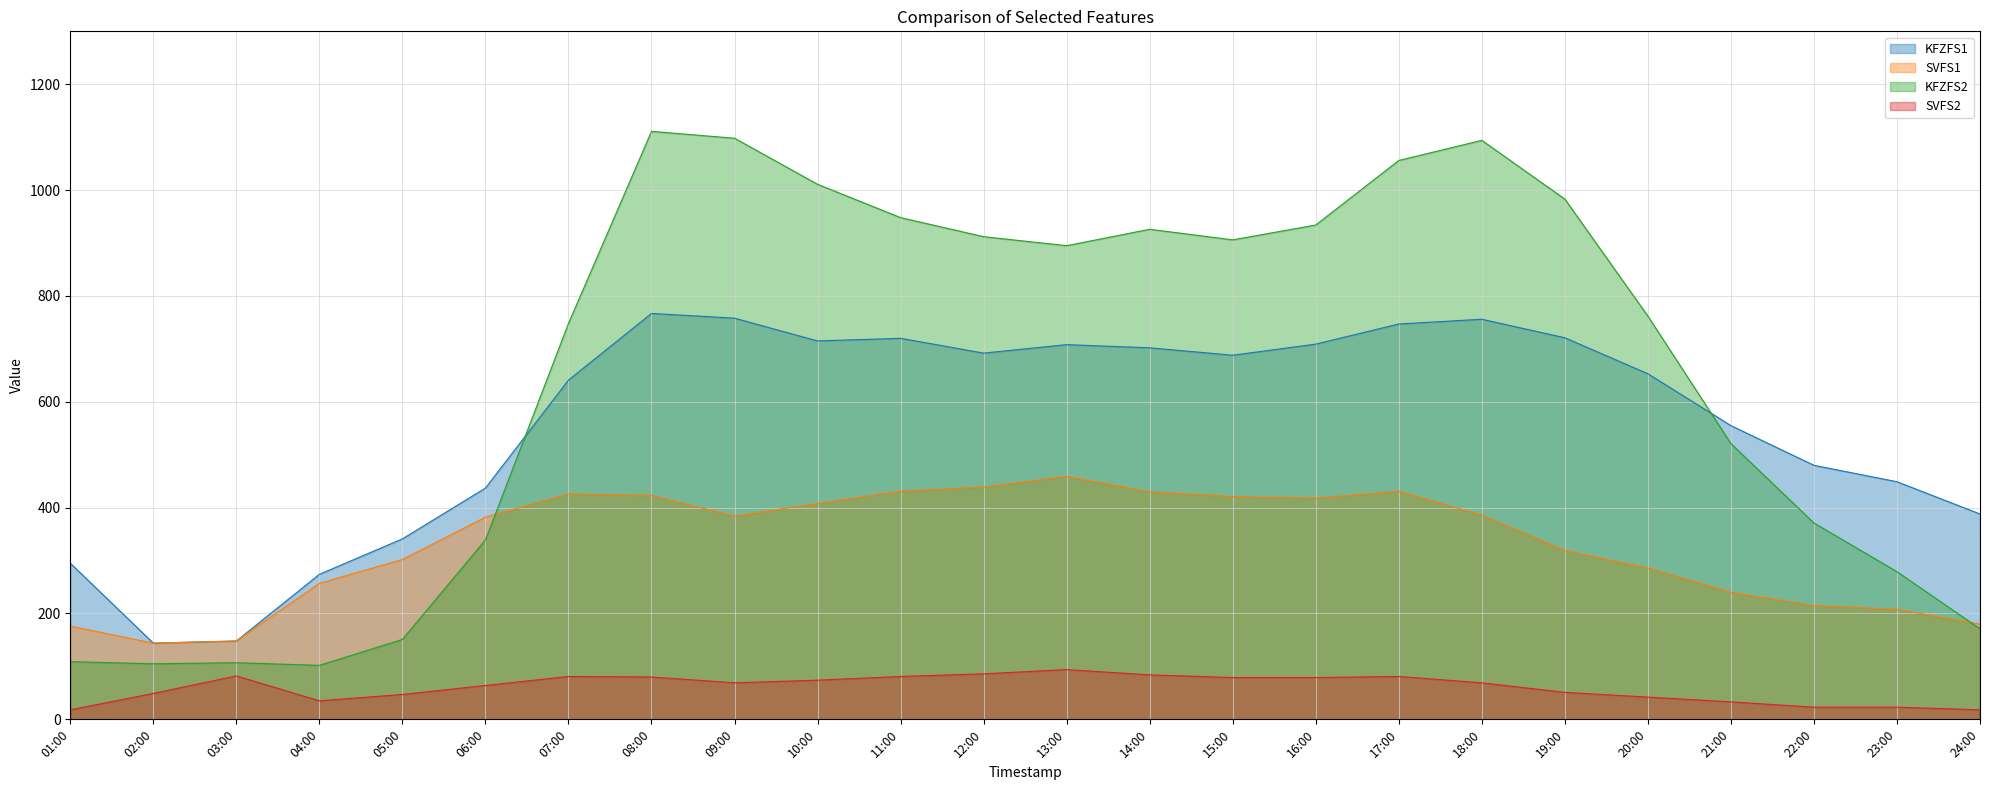

Read the KFZFS1 value at 17:00, to the nearest 10.

750